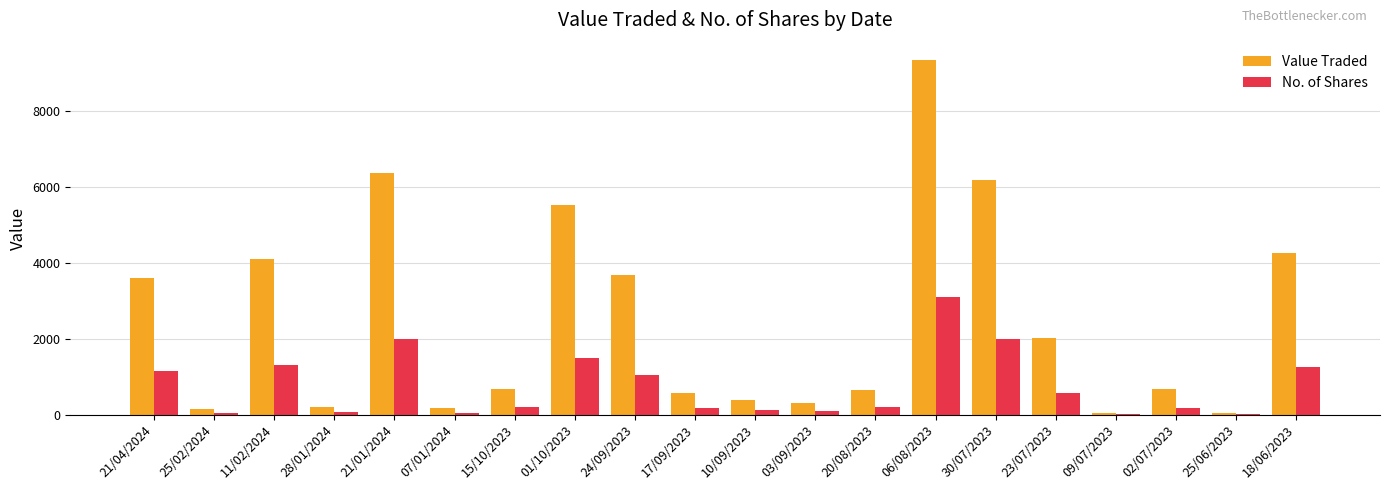

The Value Traded series shows 4104 at 11/02/2024. True or false?

True